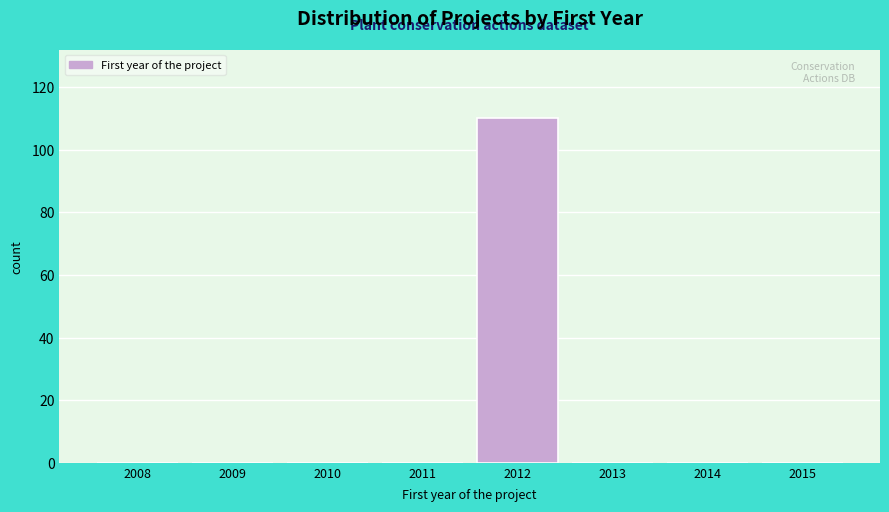

Reading left to right, extract all data points from this chart.

2008=0	2009=0	2010=0	2011=0	2012=110	2013=0	2014=0	2015=0